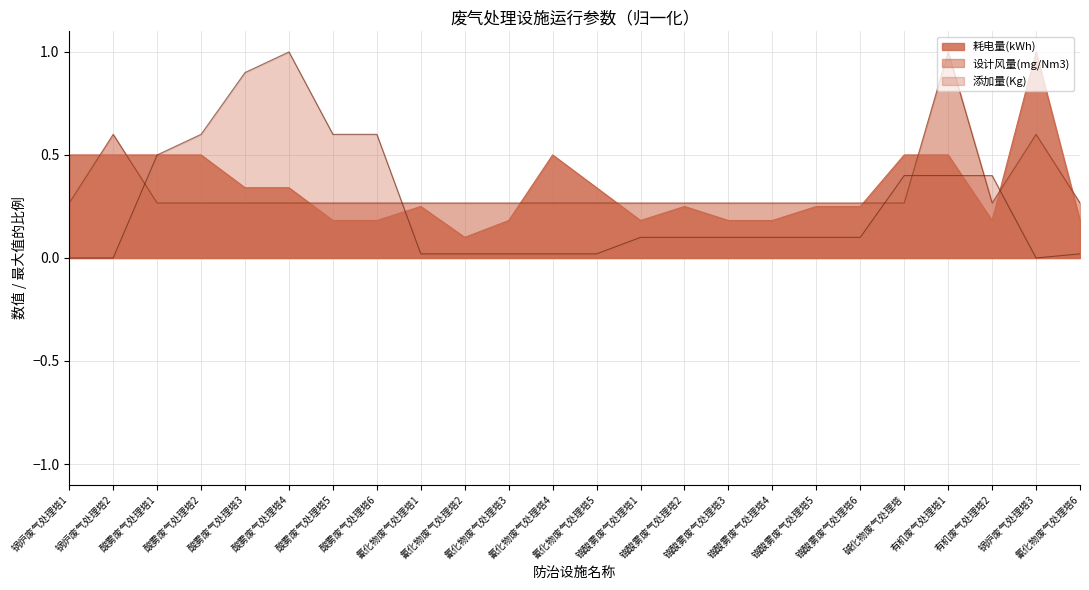

At how many categories does at least one series exceed 0?

24